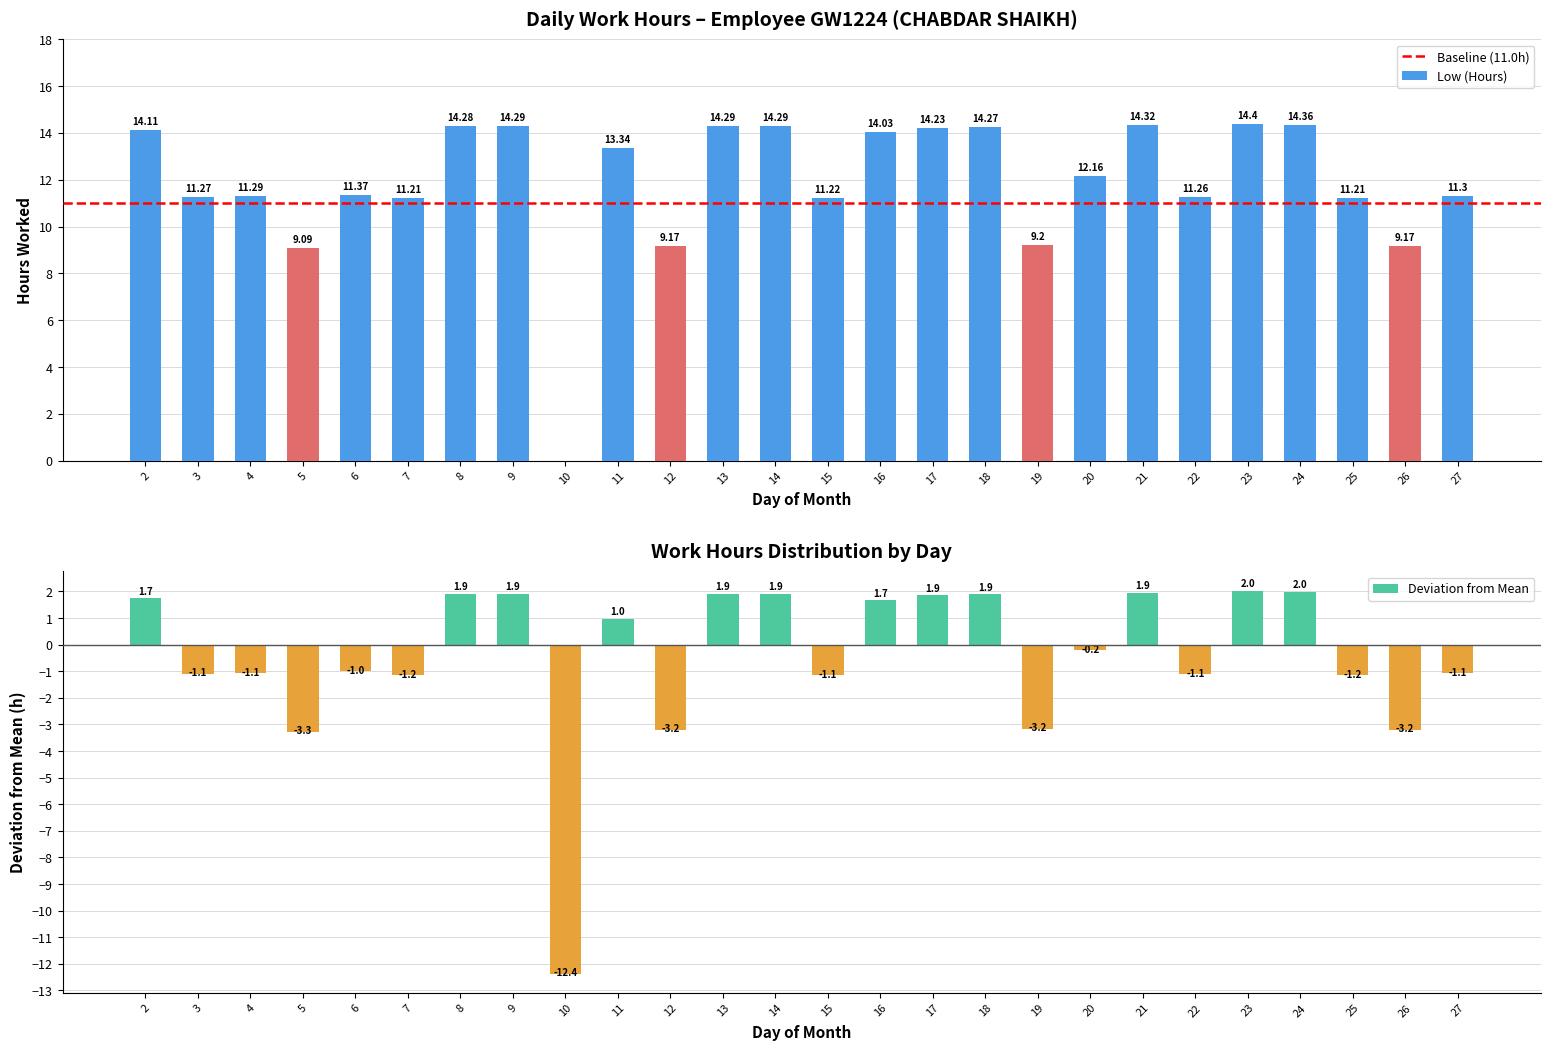

At which label is the value closest to 7?

5